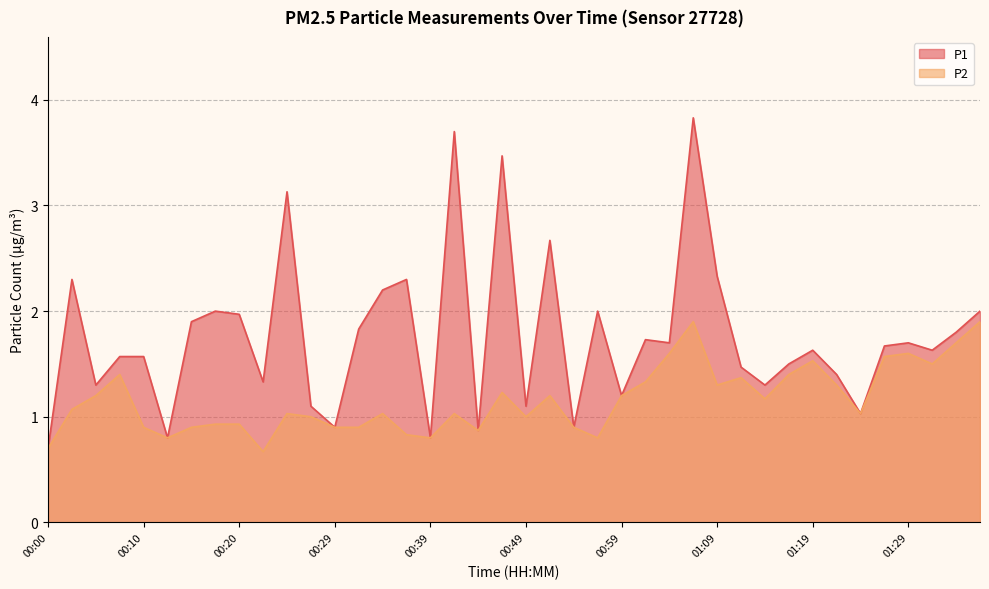

Read the P2 value at 00:20.

0.9